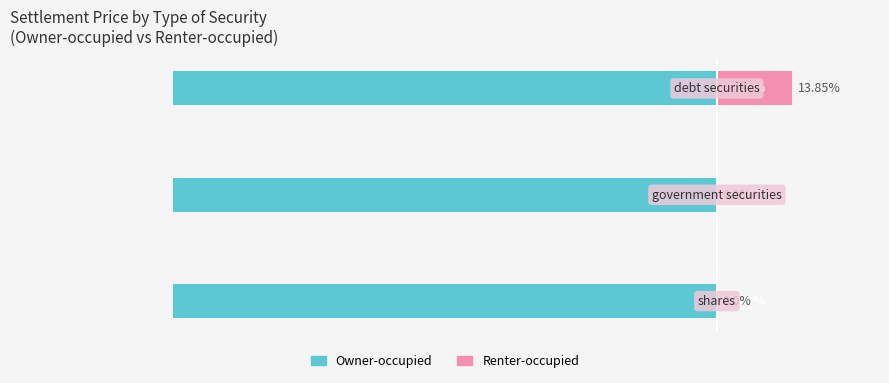

What is the highest value of the Renter-occupied series?

13.8